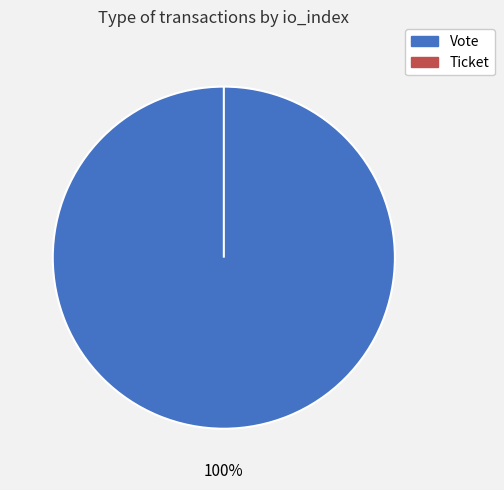

Combined, do Ticket and Vote account for over 50%?

Yes